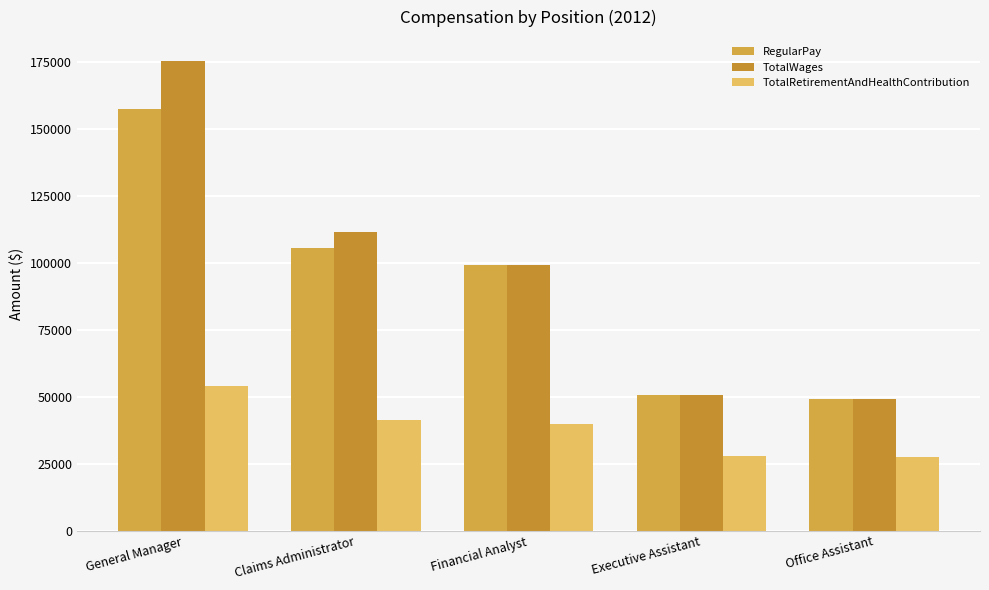

Which category has the highest value in the TotalRetirementAndHealthContribution series?

General Manager